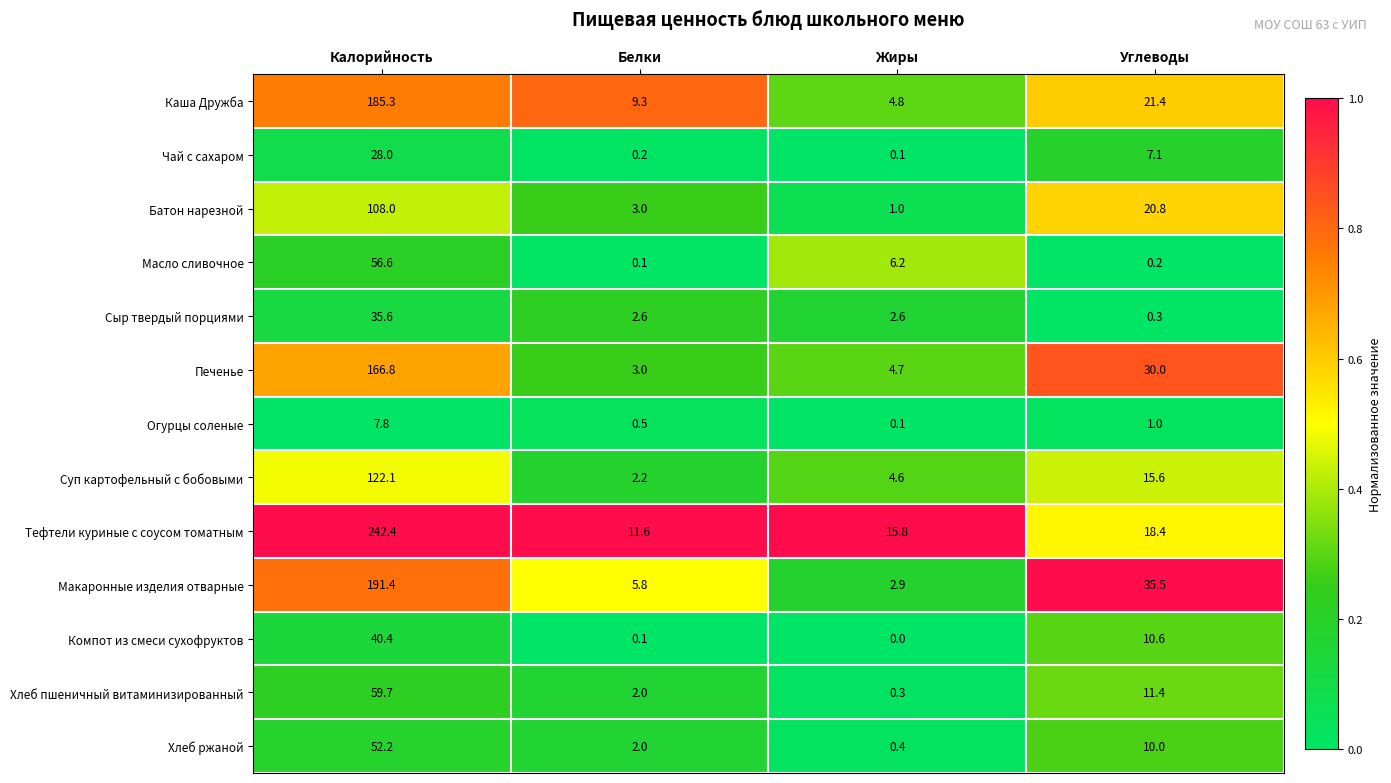

What value does the Масло сливочное series have at Калорийность?

56.6